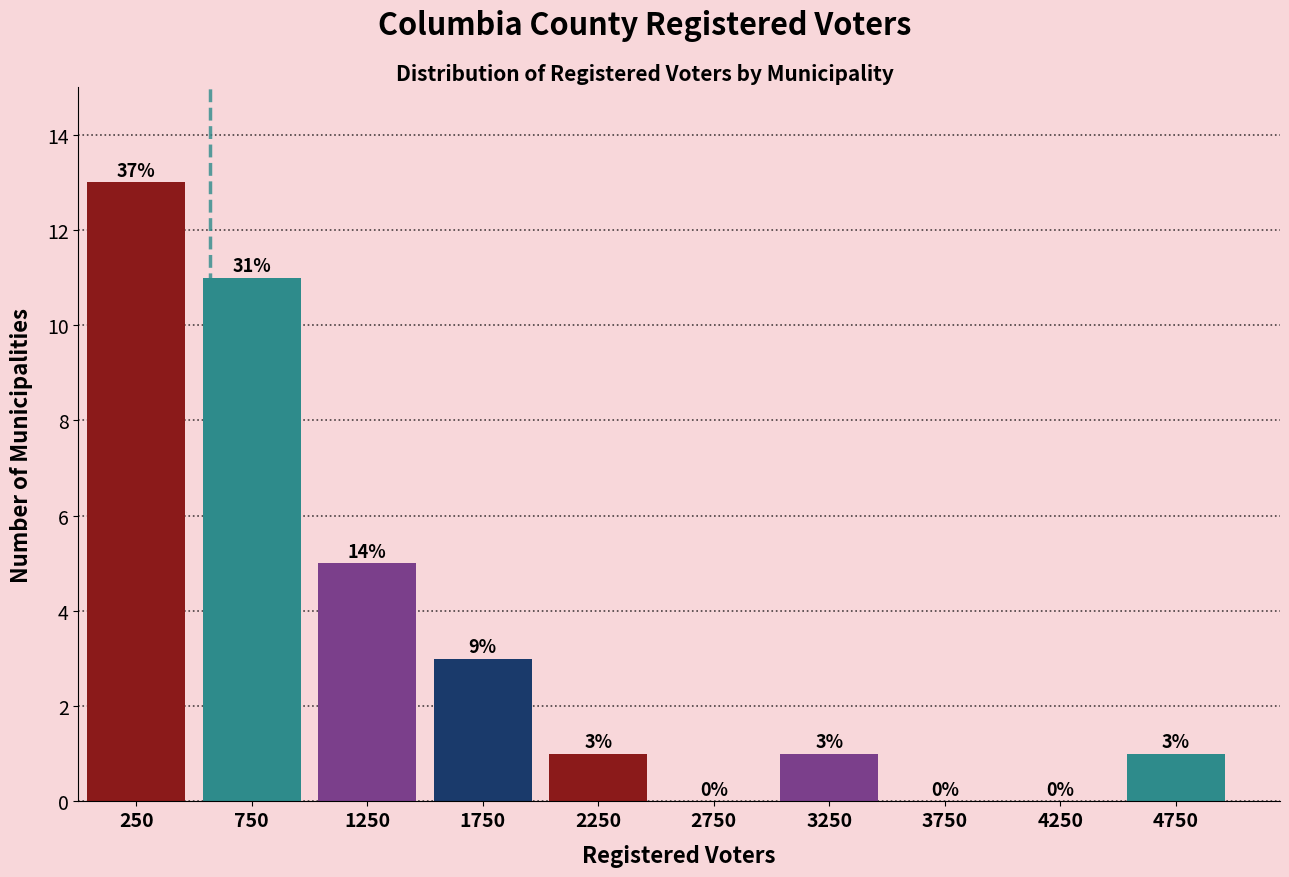

Over which range of the x-axis is the bar tallest?

0 to 500